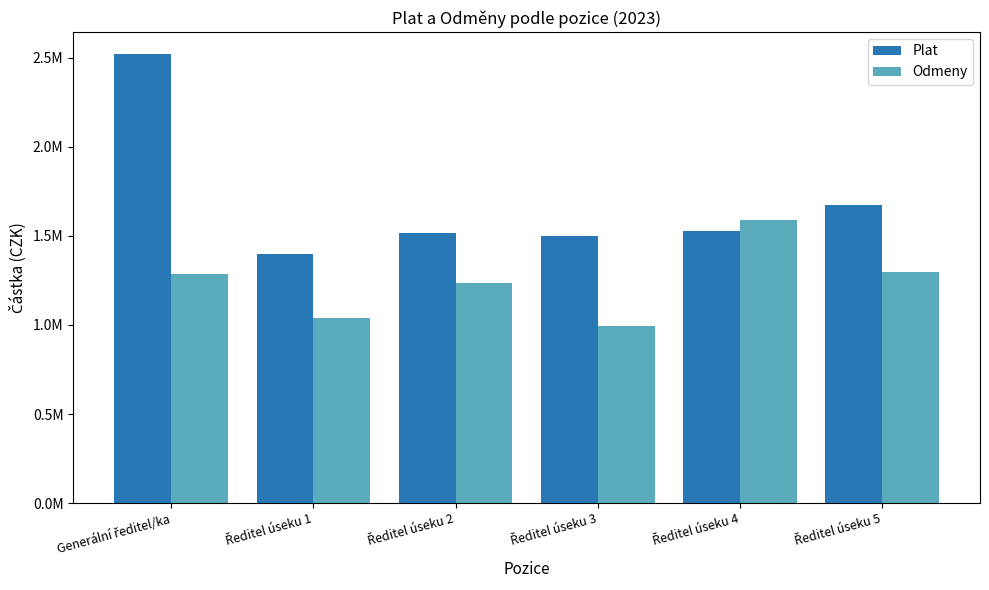

What is the average value of the Odmeny series?

1239493